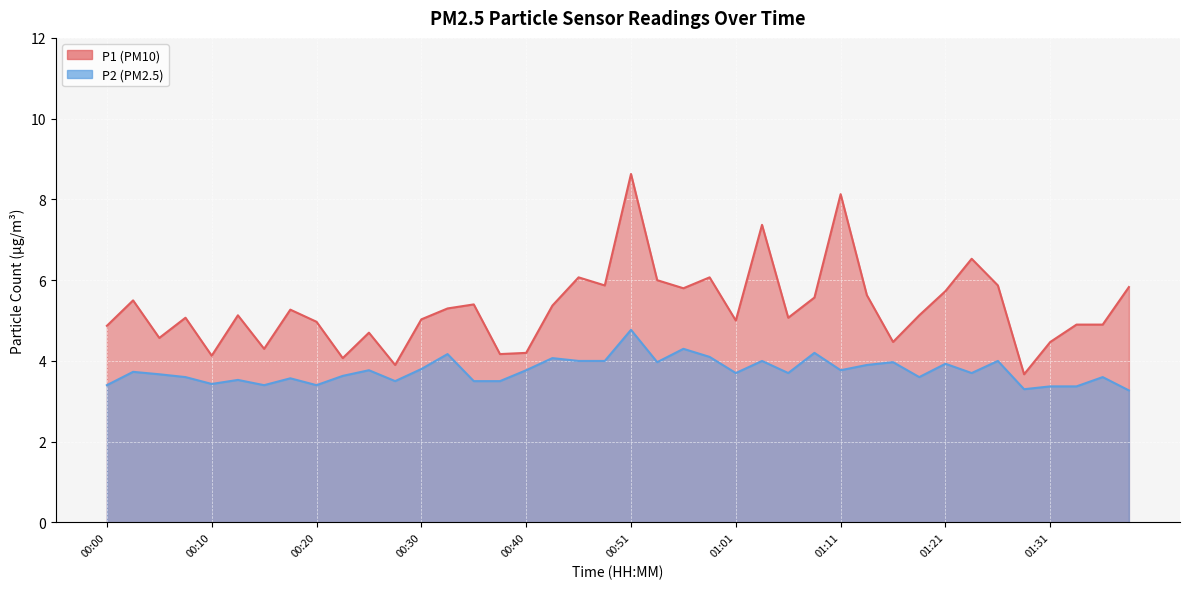

What value does the P1 series have at 00:02?

5.5